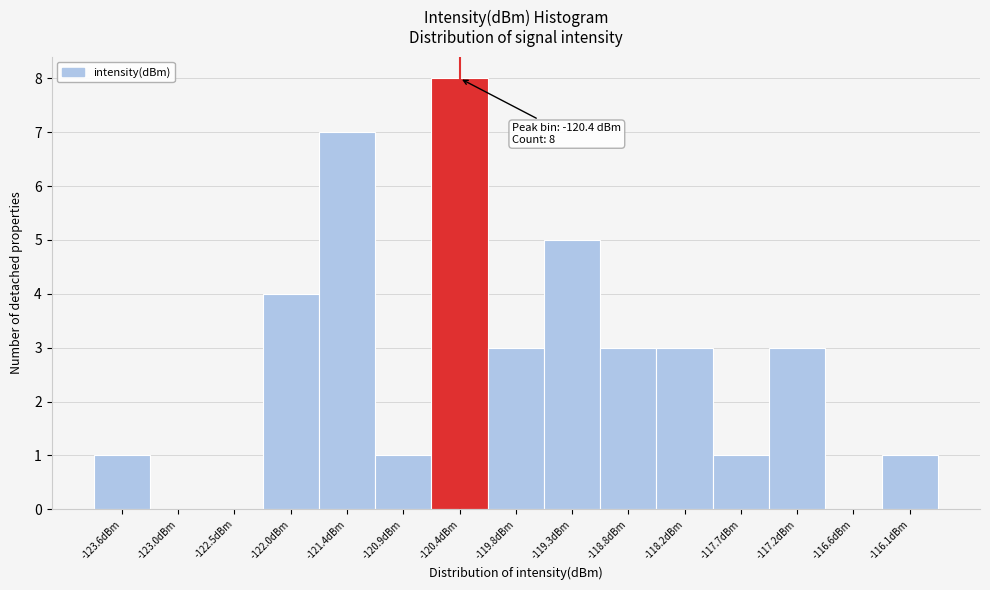

Over which range of the x-axis is the bar tallest?

-120.6 to -120.1